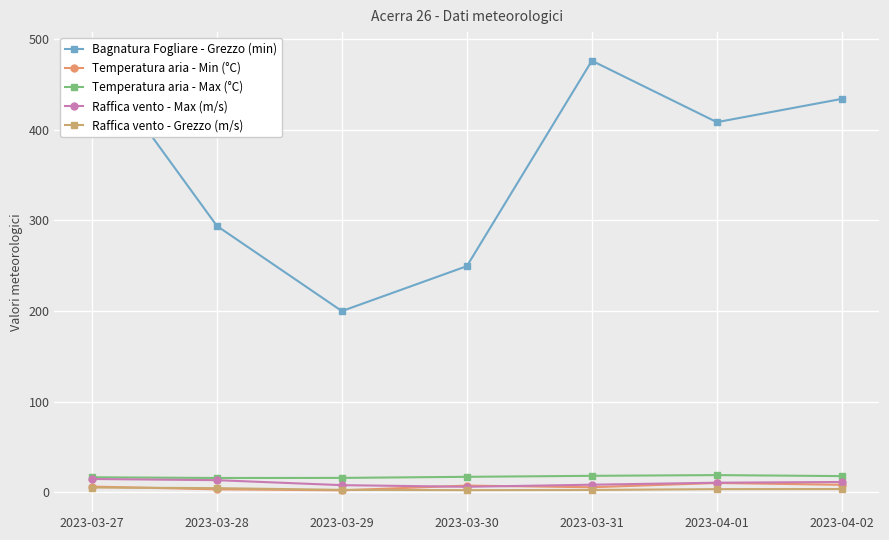

What are all the series names shown in the legend?

Bagnatura Fogliare - Grezzo (min), Temperatura aria - Min (°C), Temperatura aria - Max (°C), Raffica vento - Max (m/s), Raffica vento - Grezzo (m/s)